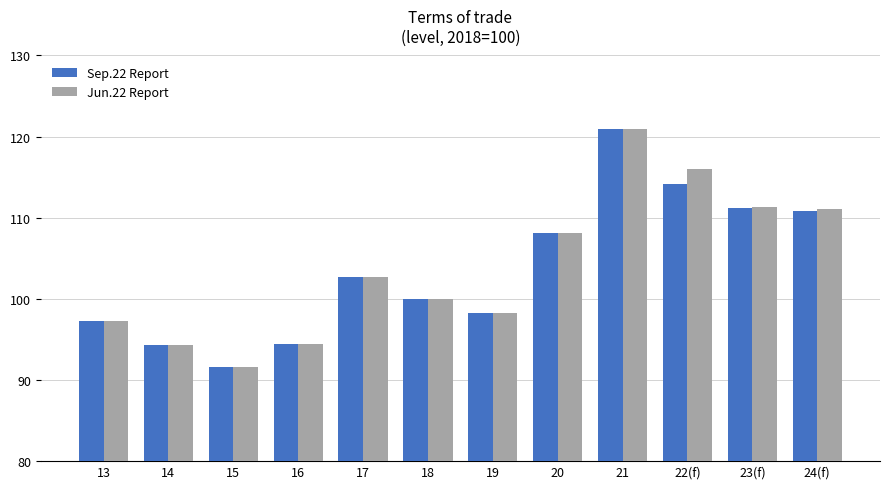

What is the difference between the highest and lowest values at 22(f)?

1.9